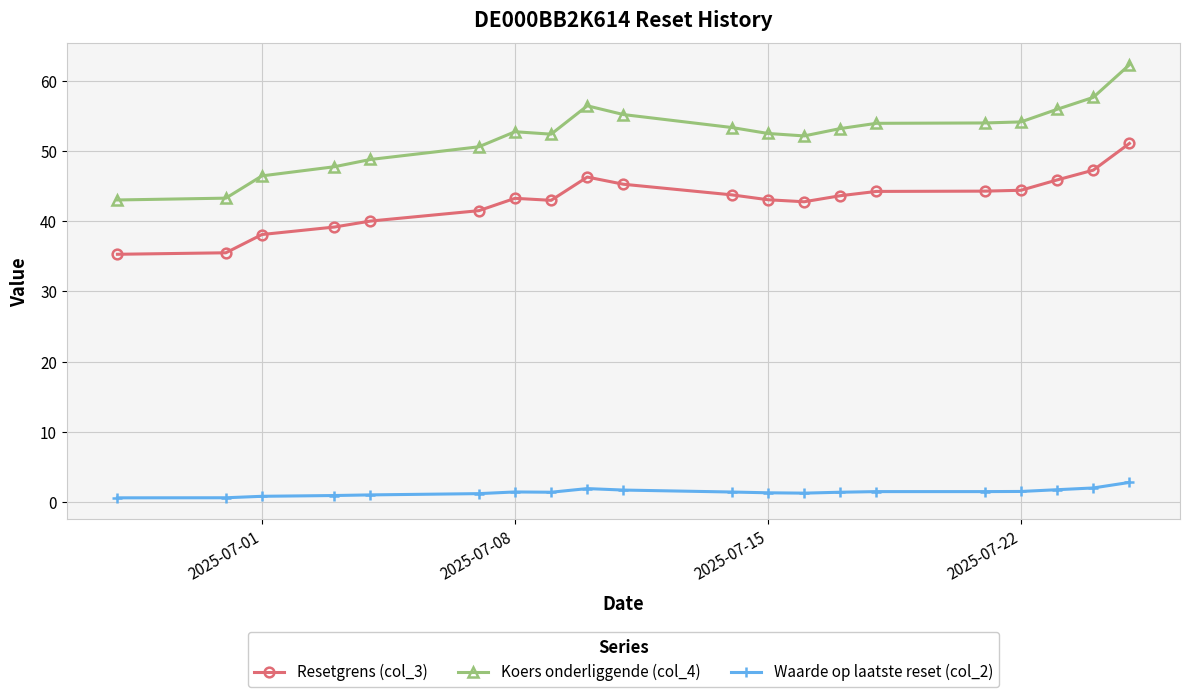

True or false: Resetgrens (col_3) and Koers onderliggende (col_4) intersect in this chart.

False